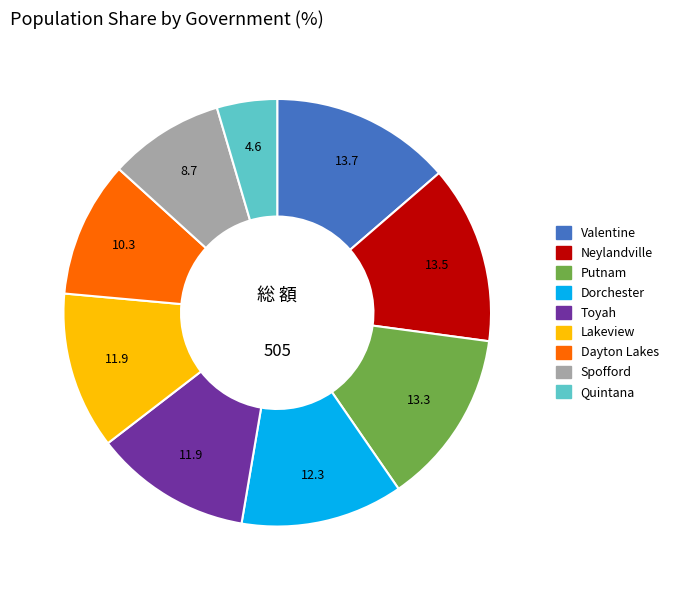

Do Lakeview and Neylandville together represent more than half of the pie?

No